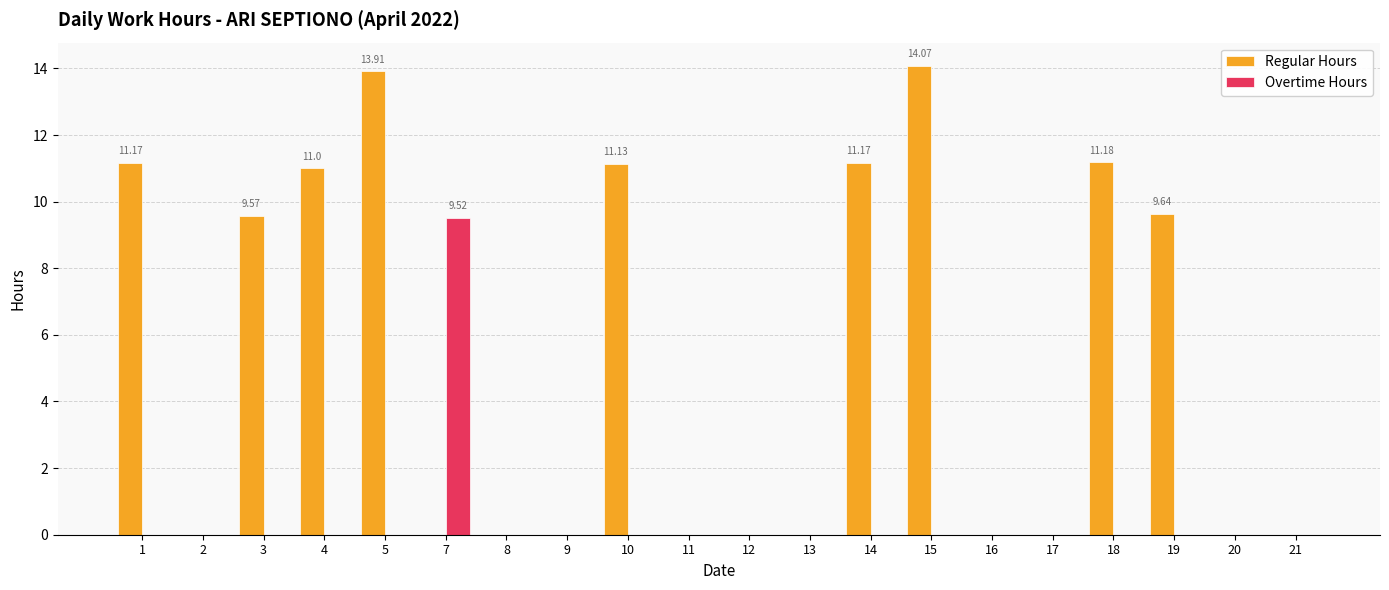

Which series changed the most between 2 and 7?

Overtime Hours